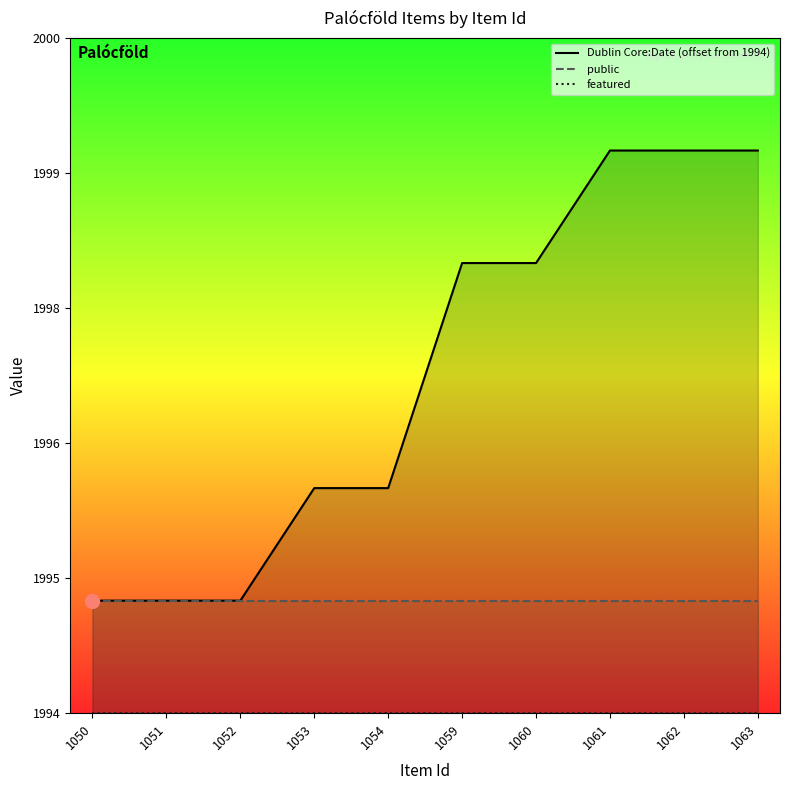

What is the value of the Dublin Core:Date (offset from 1994) point at the 1st from the left?

1